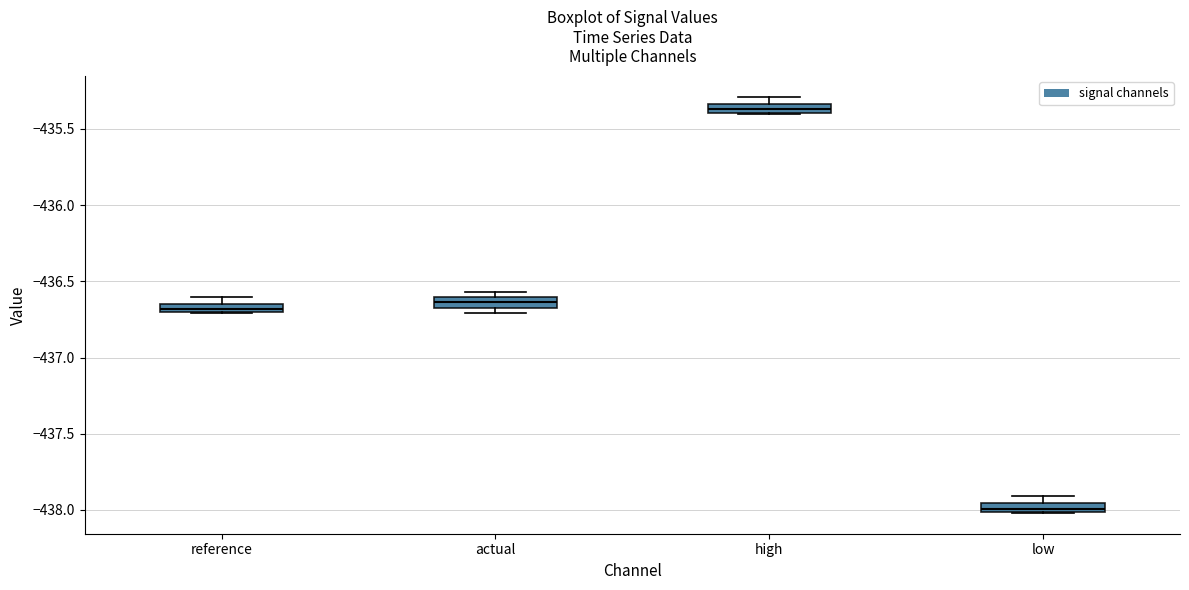

Where is the lower edge of the box for reference on the y-axis? The values are not printed on the chart, so give them approximately, as read against the axis.

-436.70